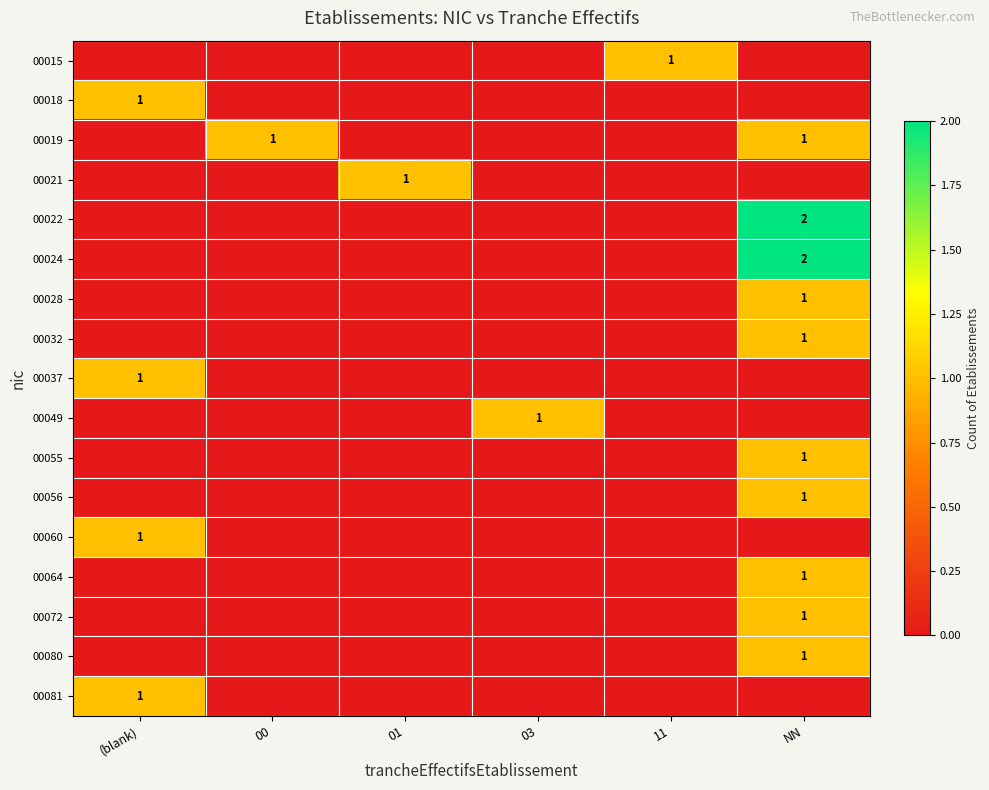

True or false: 00056 has a value of 2 at NN.

False